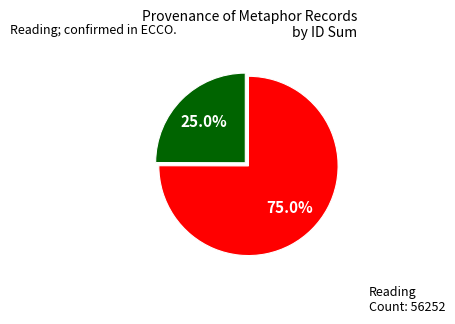

Does any single category account for the majority?

Yes